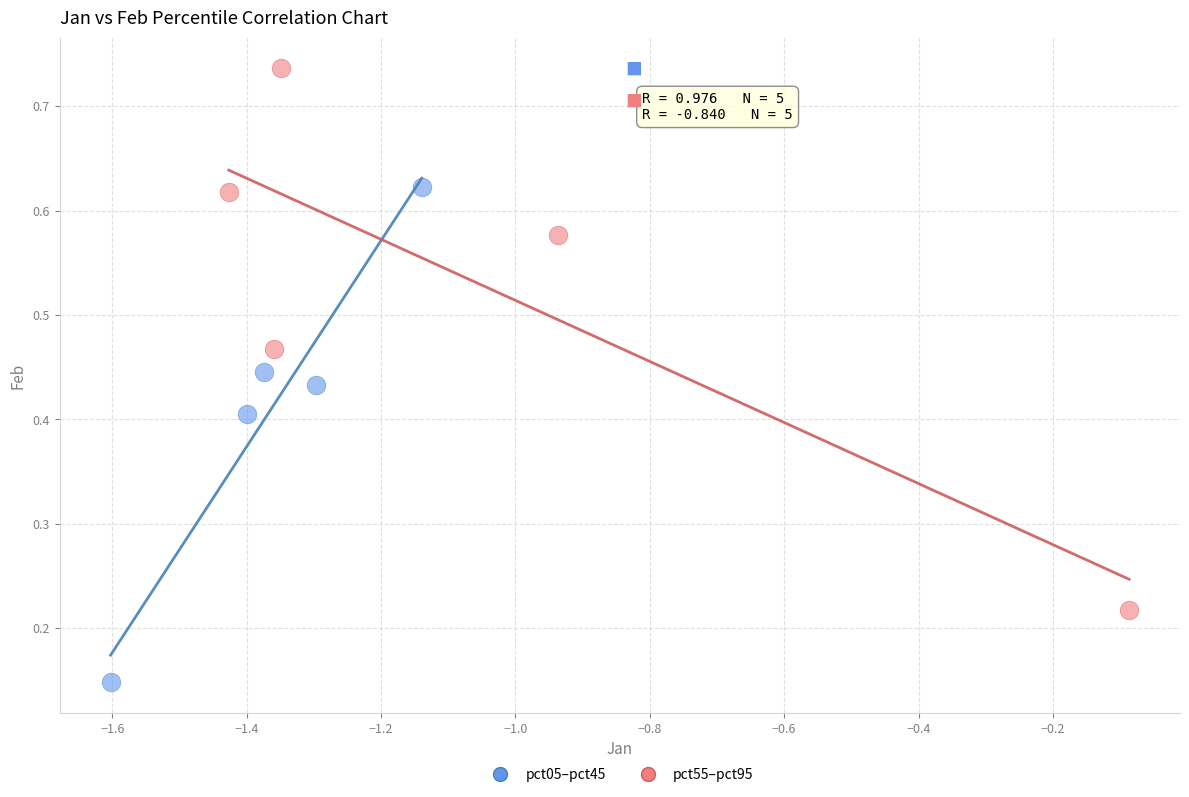

Which series contains the lowest Y value?

pct05–pct45